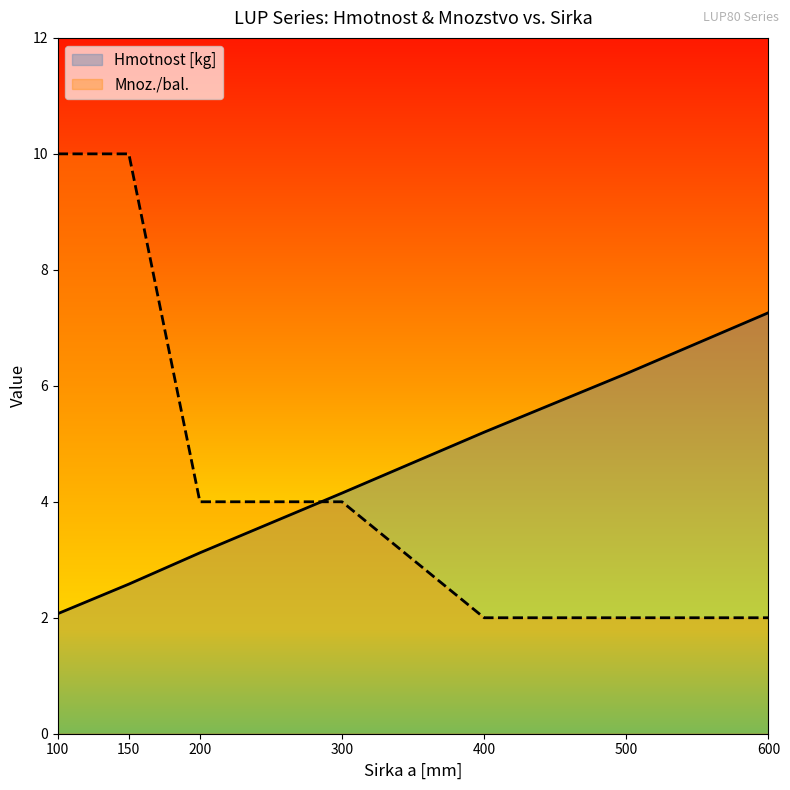

Reading left to right, extract all data points from this chart.

Hmotnost [kg]: 2.1	2.6	3.1	4.2	5.2	6.2	7.3
Mnoz./bal.: 10.0	10.0	4.0	4.0	2.0	2.0	2.0